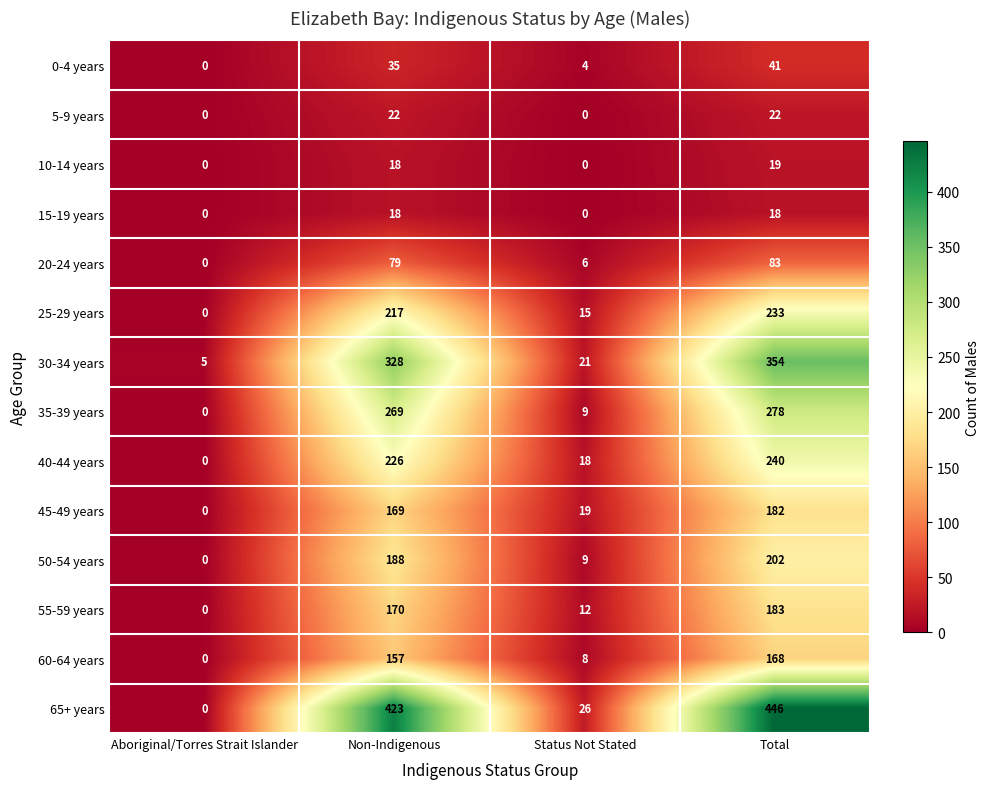

Count the number of categories in the chart.

4